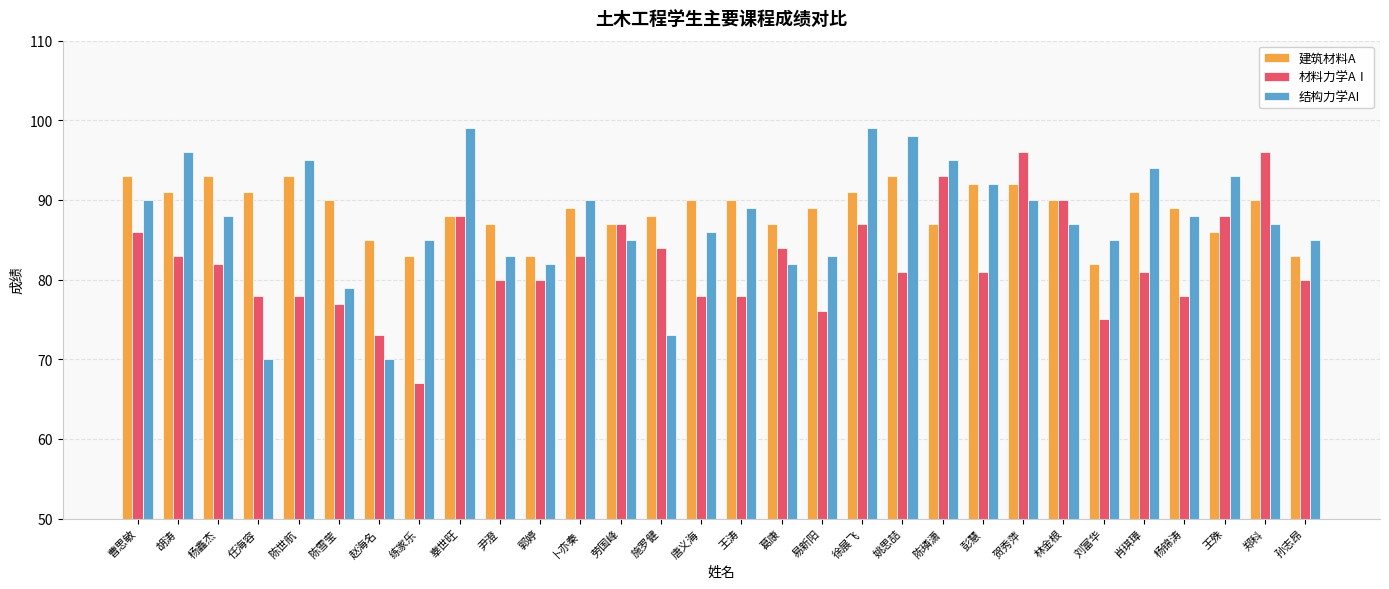

Read the 建筑材料A value at 尹澄, to the nearest 10.

90